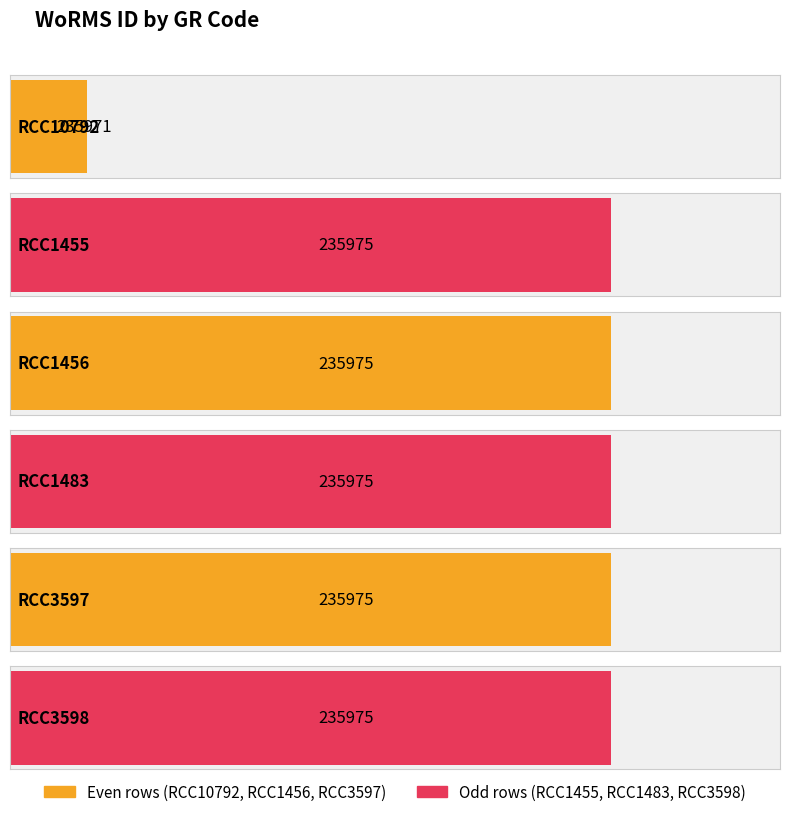

What is the label of the 4th bar from the right?

RCC1456